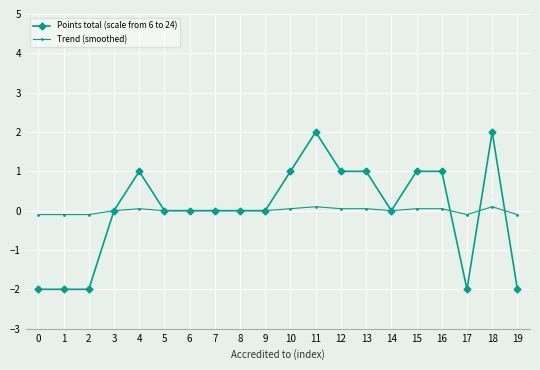

What is the total value across all series at 15?

1.1